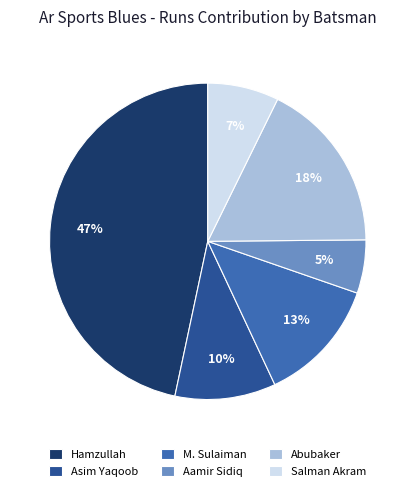

Is there any slice that represents more than half of the pie?

No